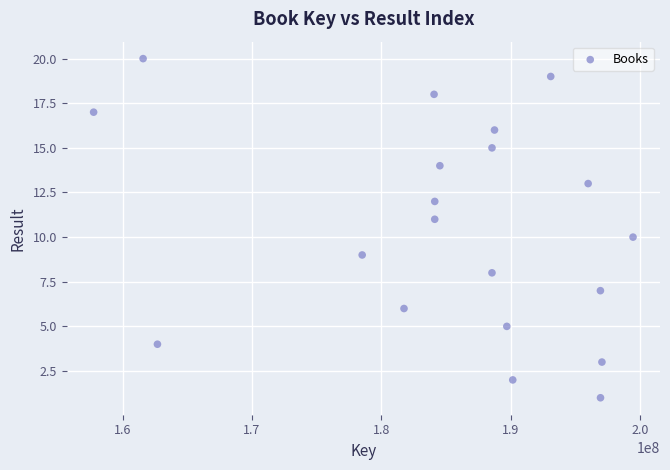

What is the range of Y values (max minus min)?

19